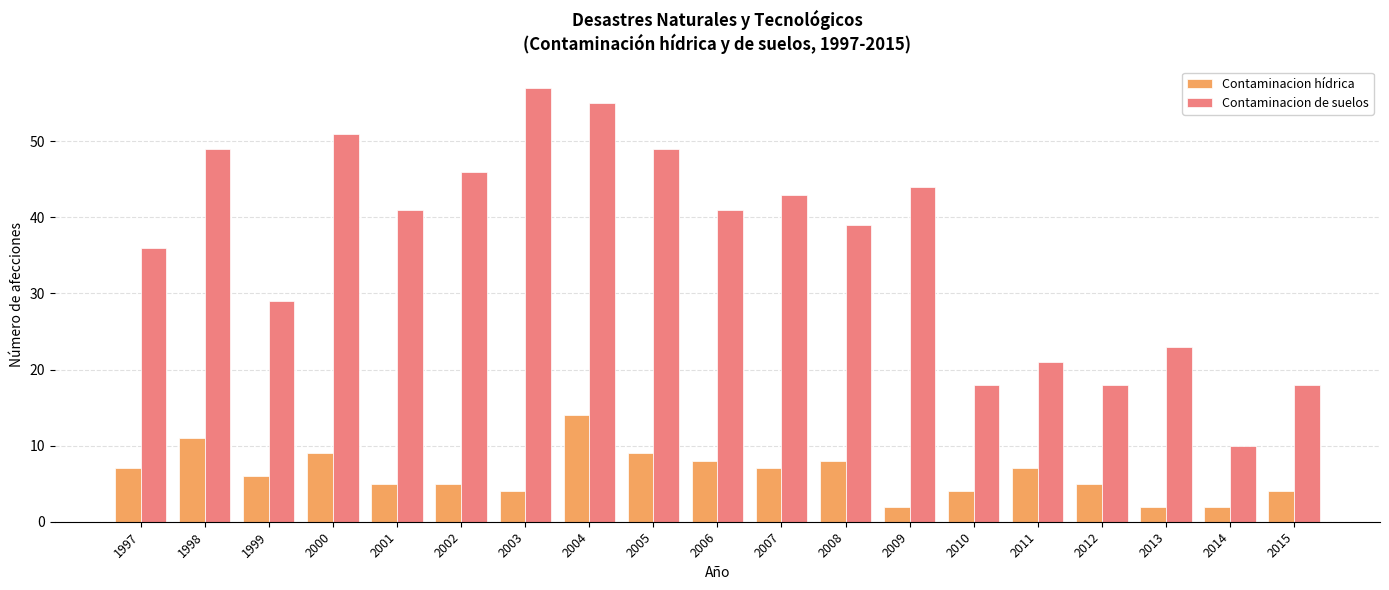

Which series has the largest total across all categories?

Contaminacion de suelos